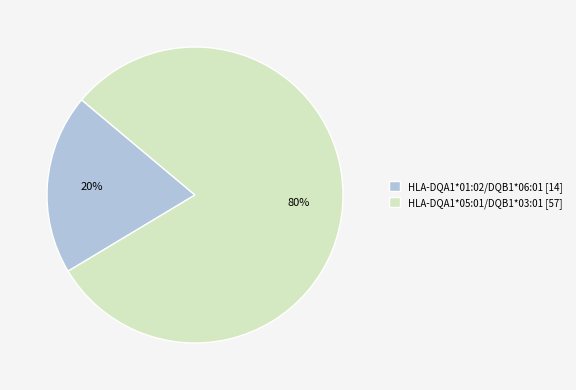

How many segments does this pie chart have?

2